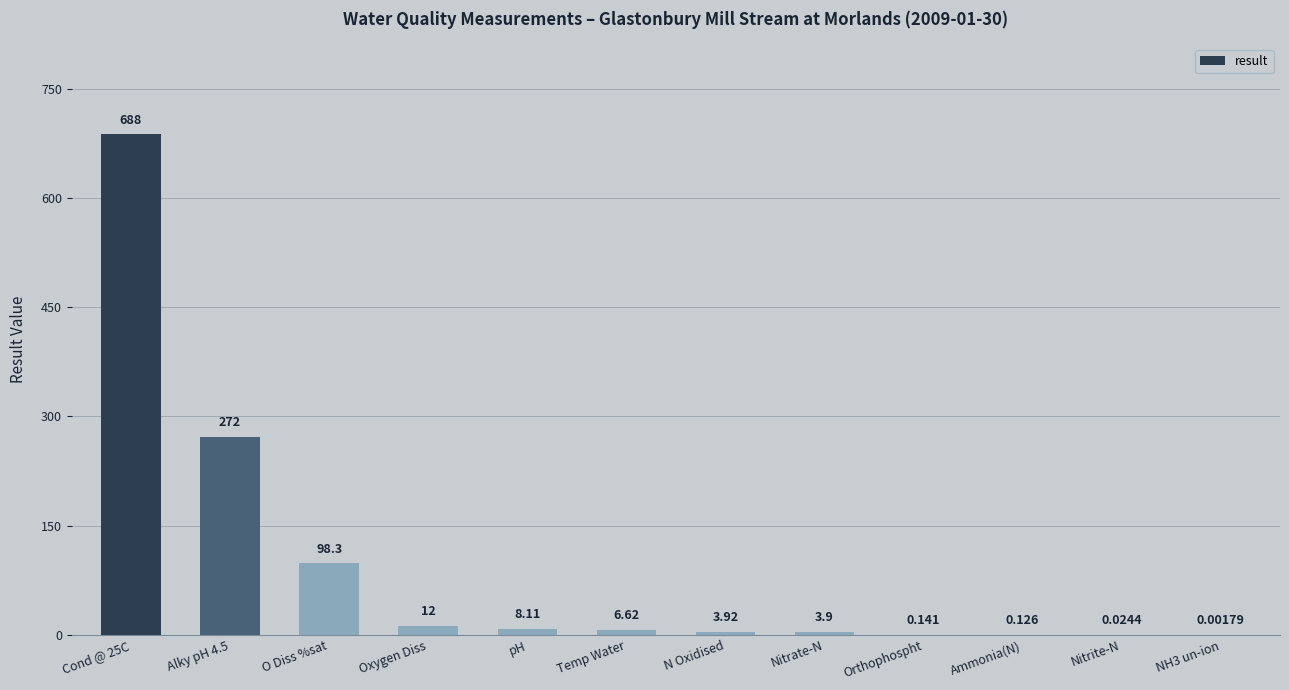

What is the average value?

91.1